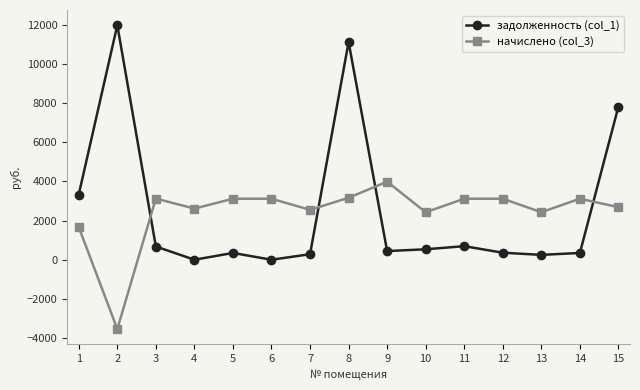

After their last crossing, which series has the higher values: задолженность (col_1) or начислено (col_3)?

задолженность (col_1)